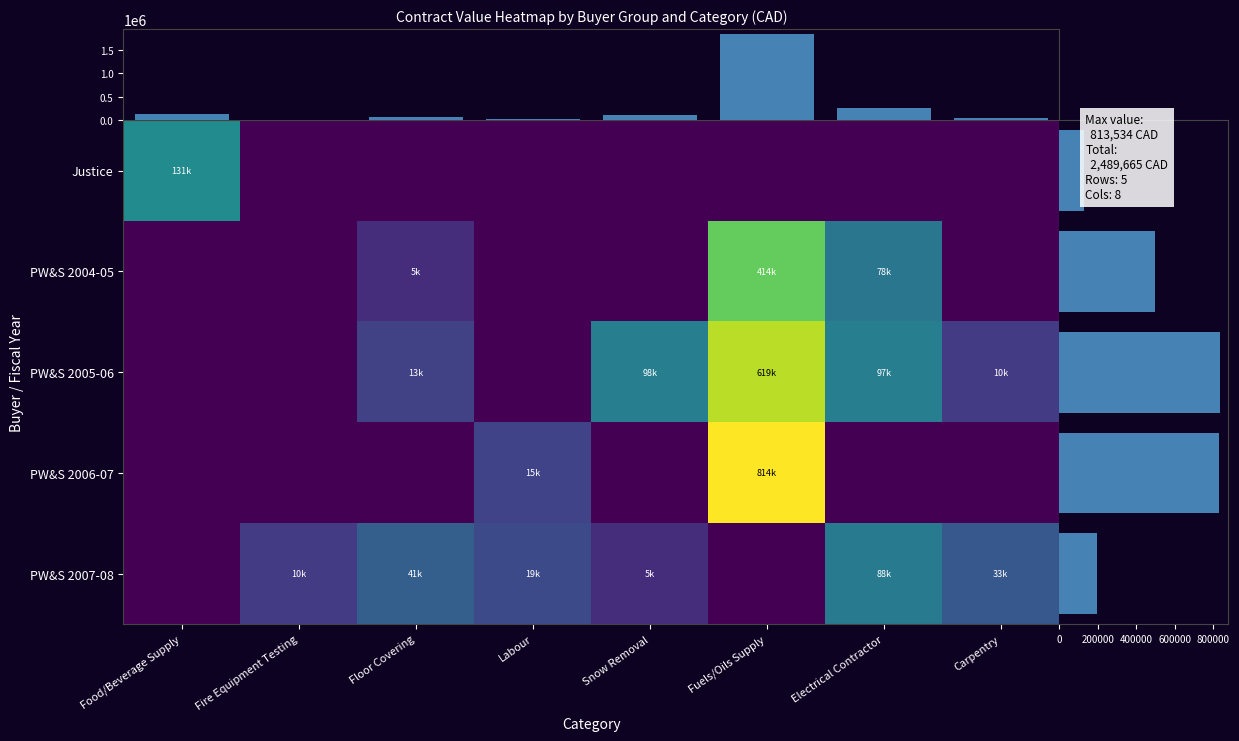

Rank the series at Carpentry from lowest to highest value.

Justice, Public Works & Services 2004-05, Public Works & Services 2006-07, Public Works & Services 2005-06, Public Works & Services 2007-08